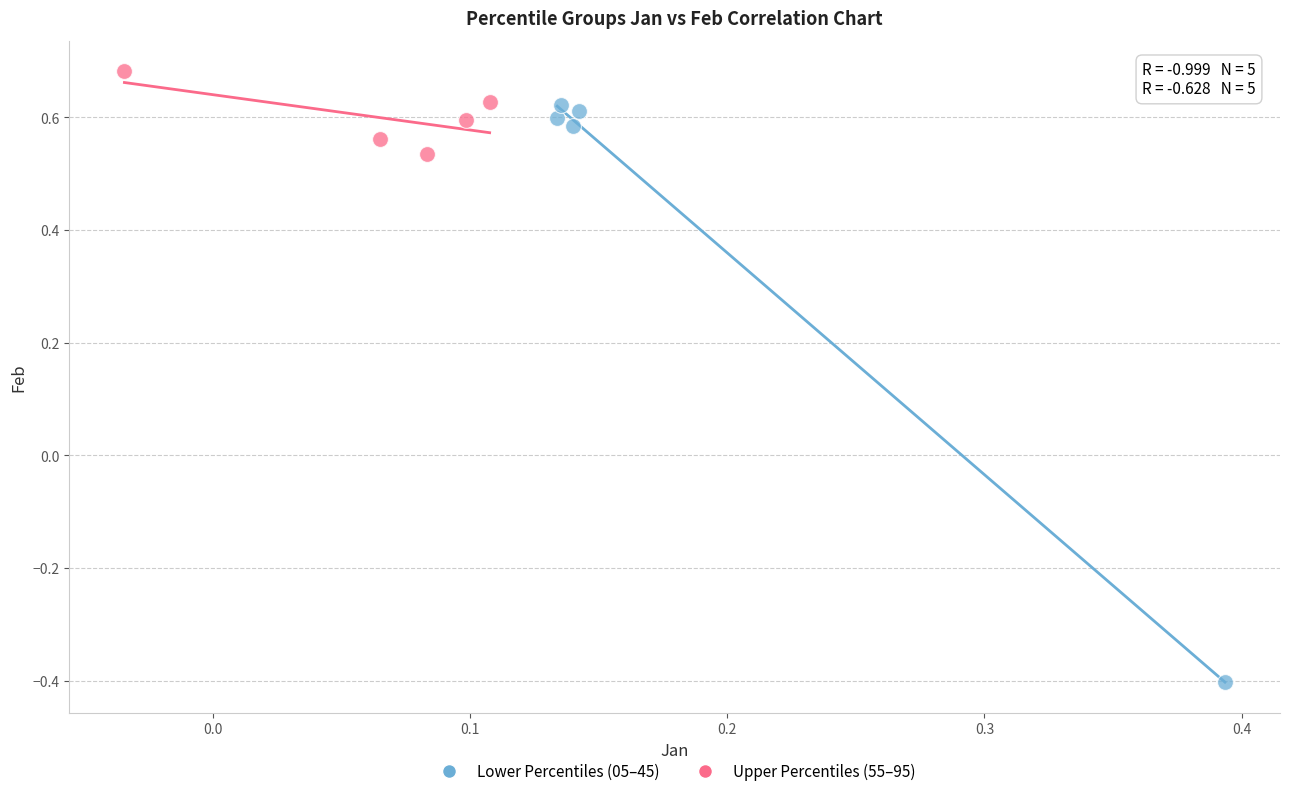

Which series has the widest spread of Y values?

Lower Percentiles (05–45)